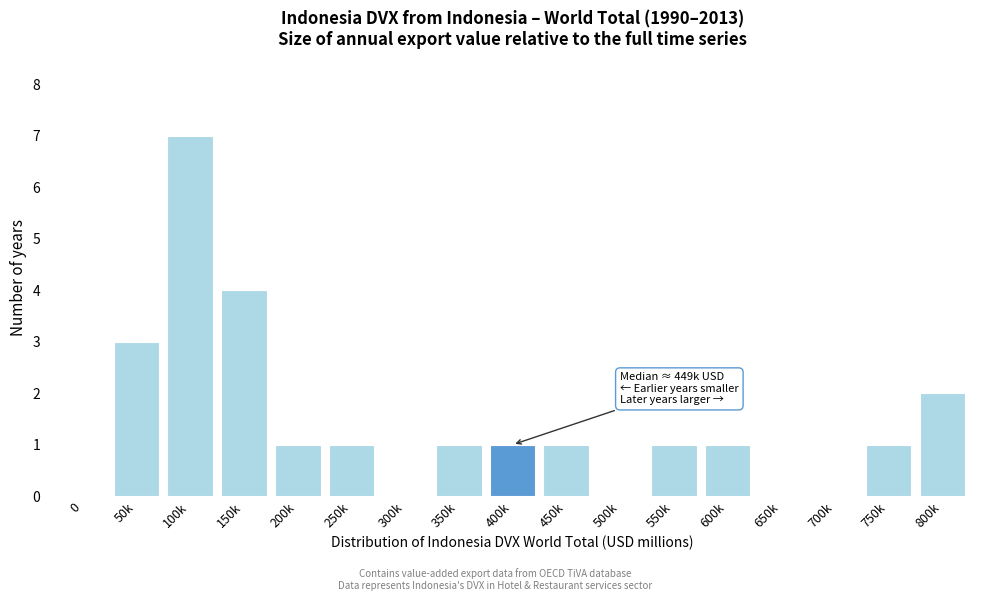

Reading right to left, extract all data points from this chart.

800k=2	750k=1	700k=0	650k=0	600k=1	550k=1	500k=0	450k=1	400k=1	350k=1	300k=0	250k=1	200k=1	150k=4	100k=7	50k=3	0=0